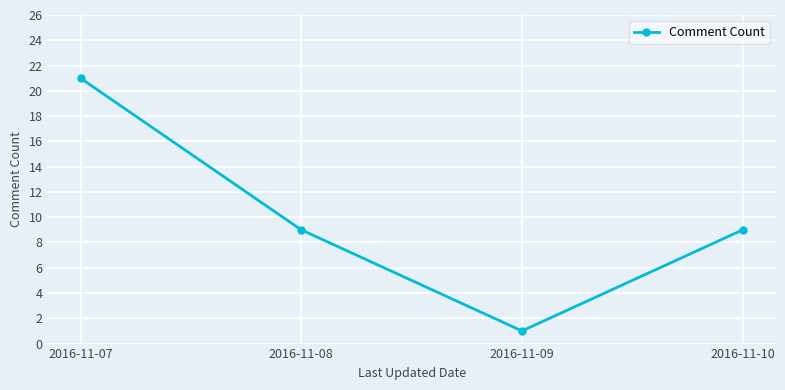

What is the average value?

10